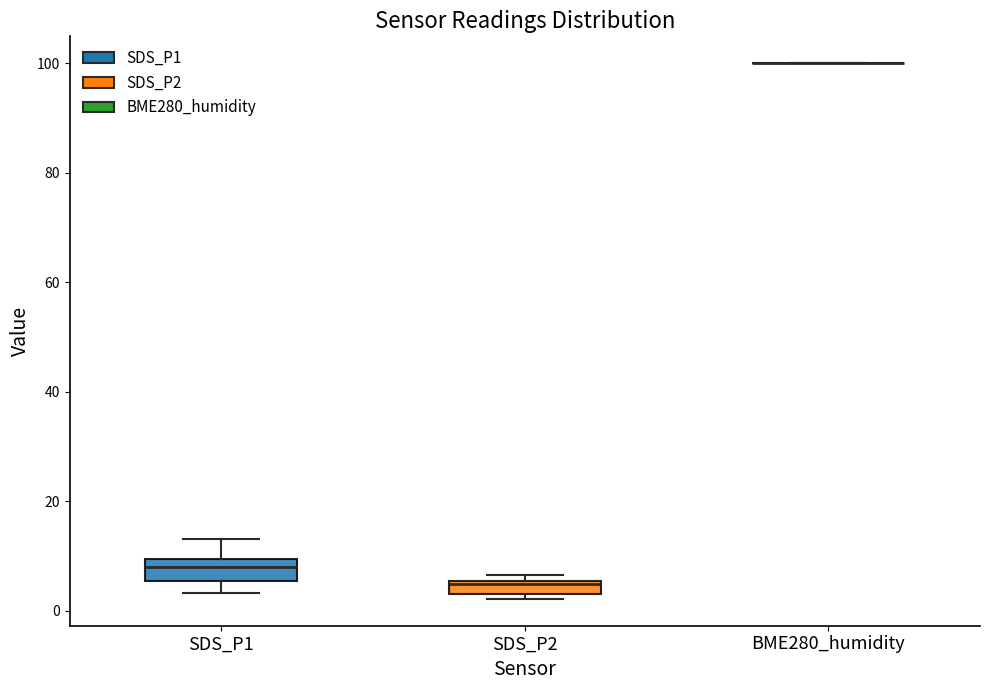

Where does the upper whisker of the box for SDS_P1 end on the y-axis? The values are not printed on the chart, so give them approximately, as read against the axis.

14